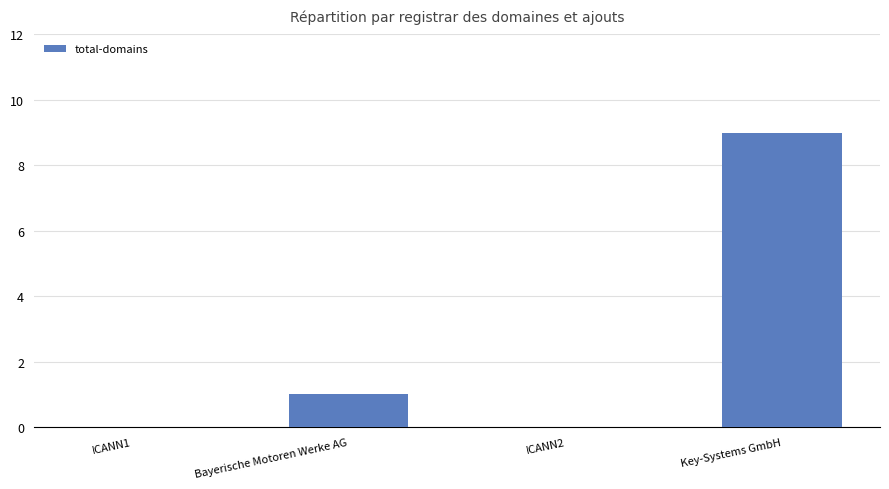

How many series are shown in this chart?

1